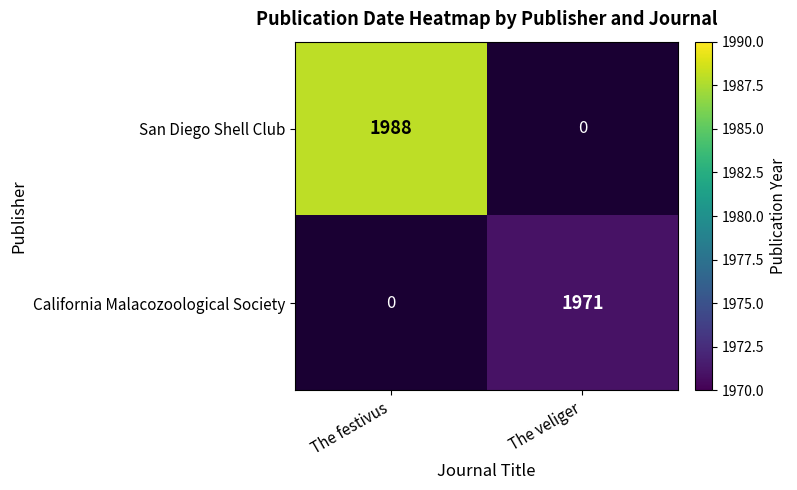

Count the number of data series in this chart.

2